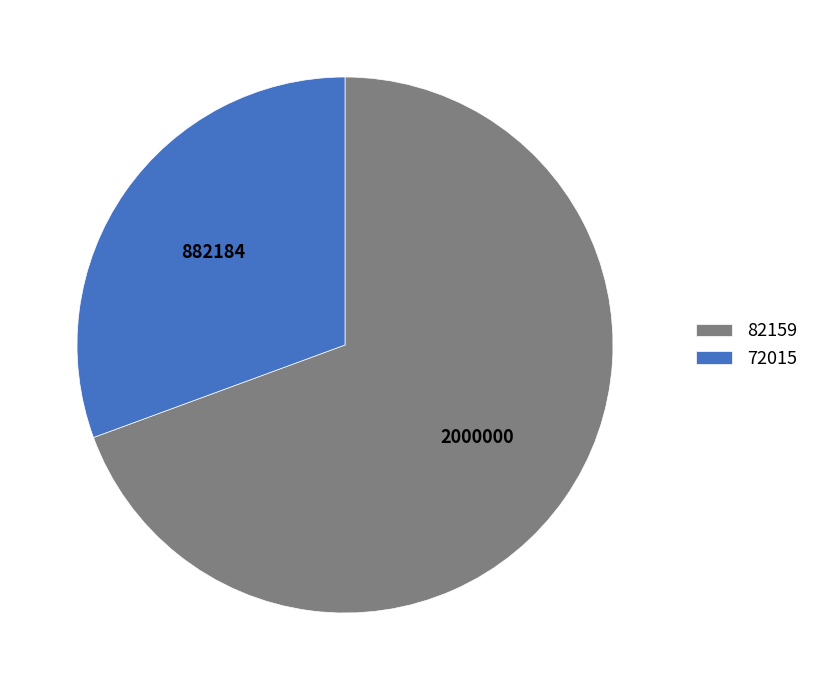

Is there any slice that represents more than half of the pie?

Yes